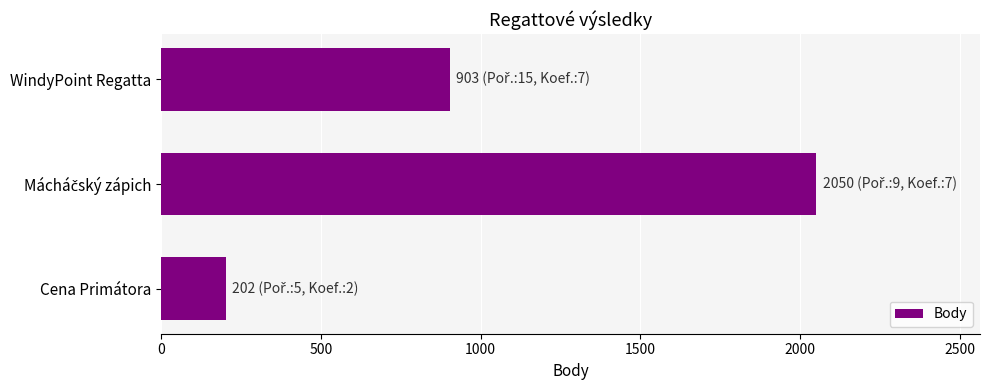

Is it true that the value at WindyPoint Regatta is 1287?

False